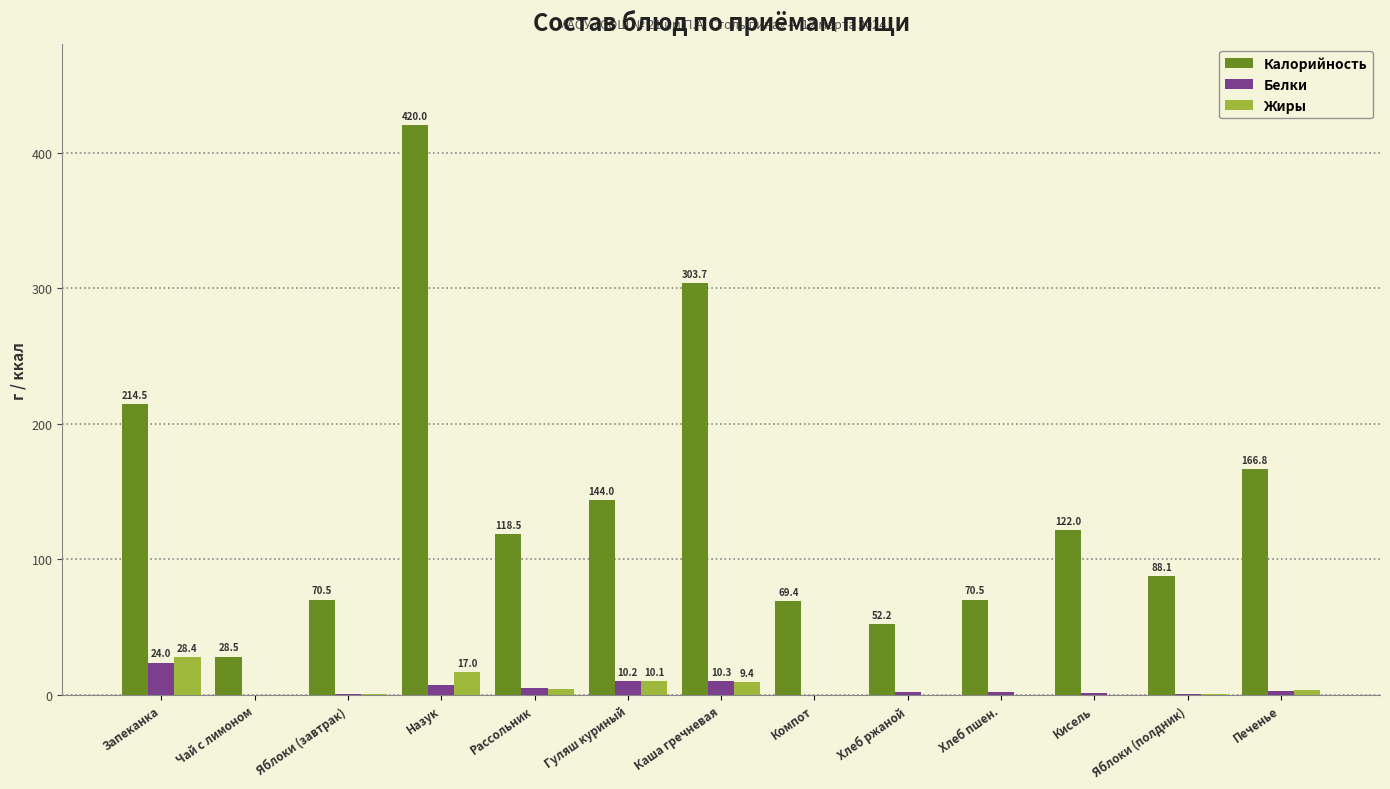

At which category is the sum across all series the highest?

Назук